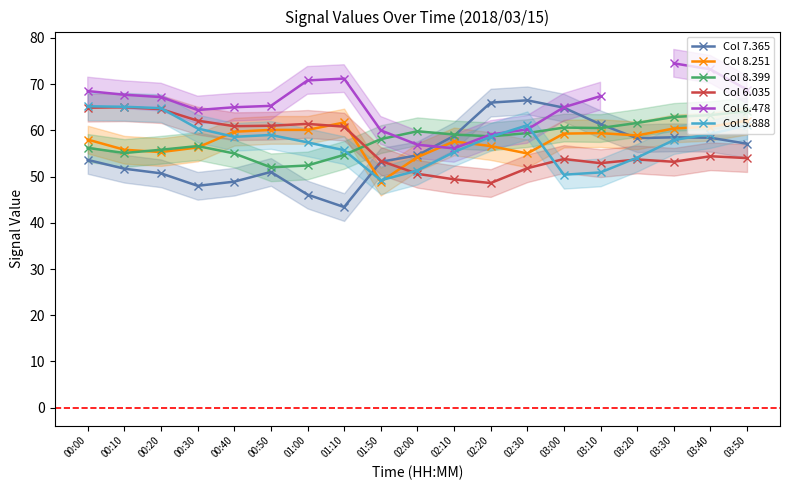

At how many categories does at least one series exceed 48?

19